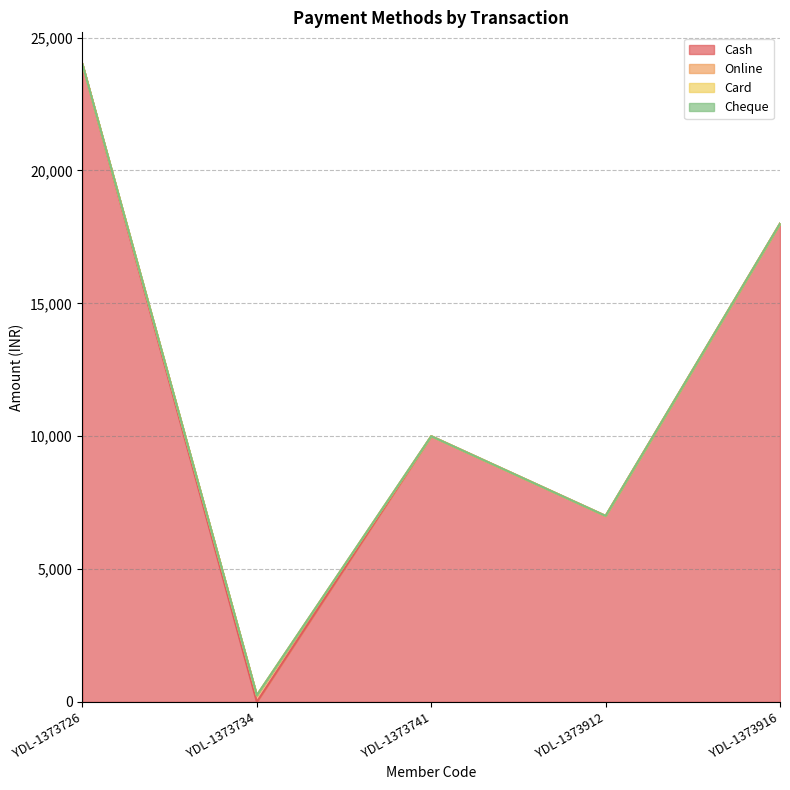

Which label corresponds to the smallest value in the chart?

YDL-1373734